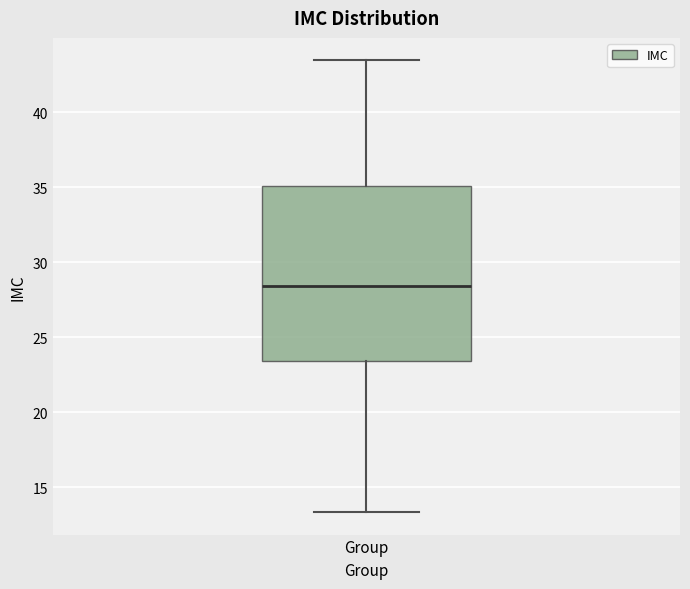

Read this box plot against the y-axis: the position of the median line, the range covered by the box, and the ends of both whiskers. The values are not printed on the chart, so give them approximately, as read against the axis.

median 28.5, box 23.5 to 35.0, whiskers 13.5 to 43.5